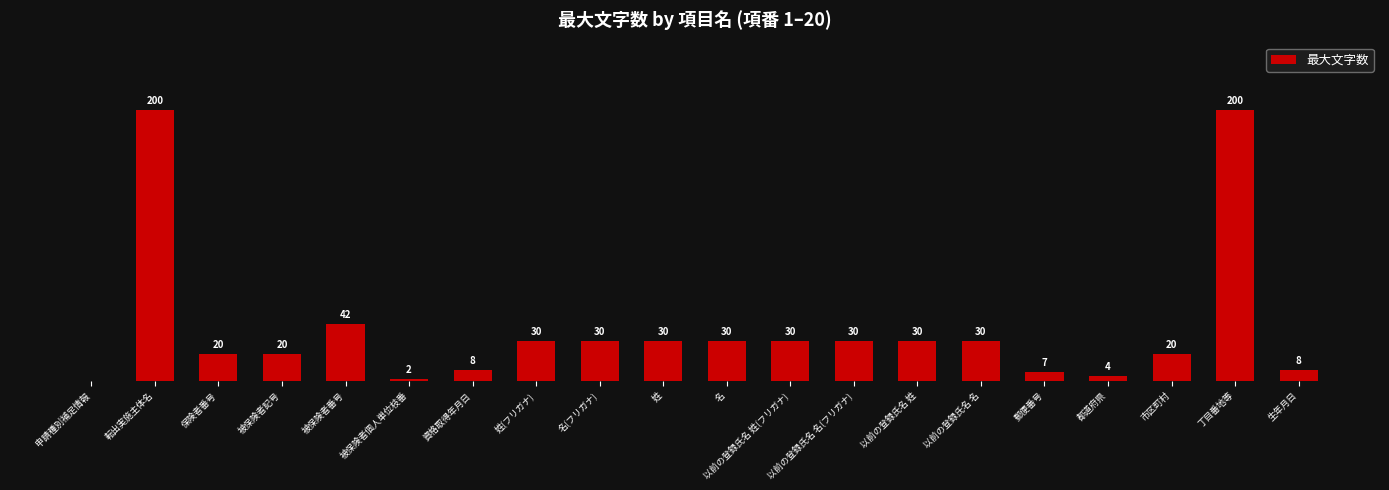

At which label is the value closest to 100?

被保険者番号